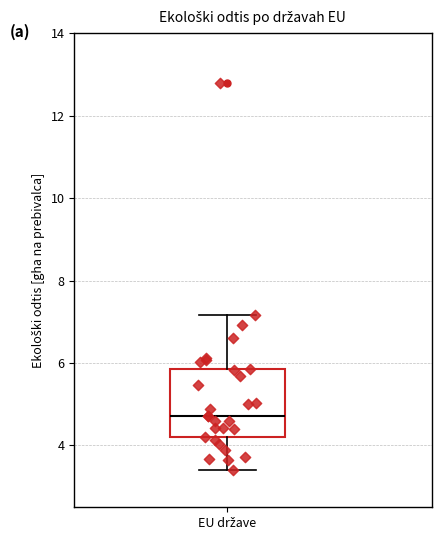

Where does the lower whisker of the box for EU države end on the y-axis? The values are not printed on the chart, so give them approximately, as read against the axis.

3.4